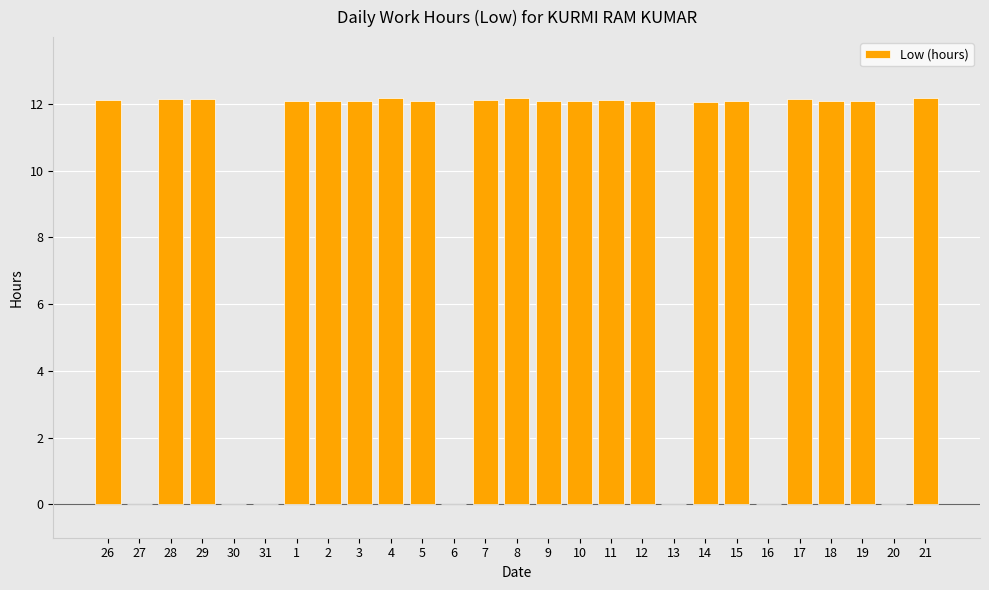

Between 19 and 6, which is larger?

19